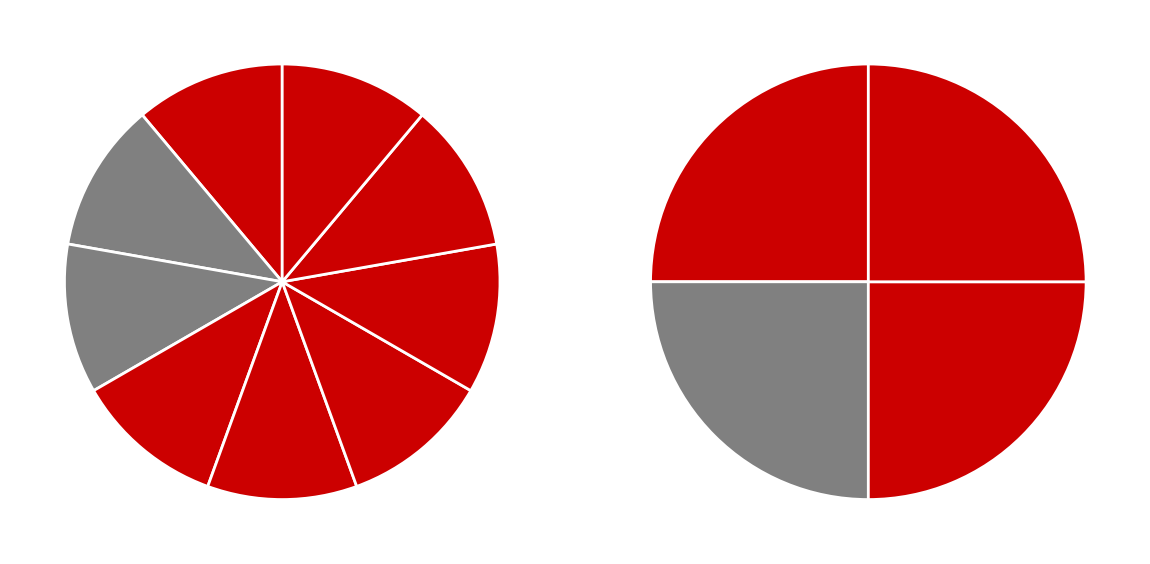

The 25063117 slice represents 1% of the pie. True or false?

False